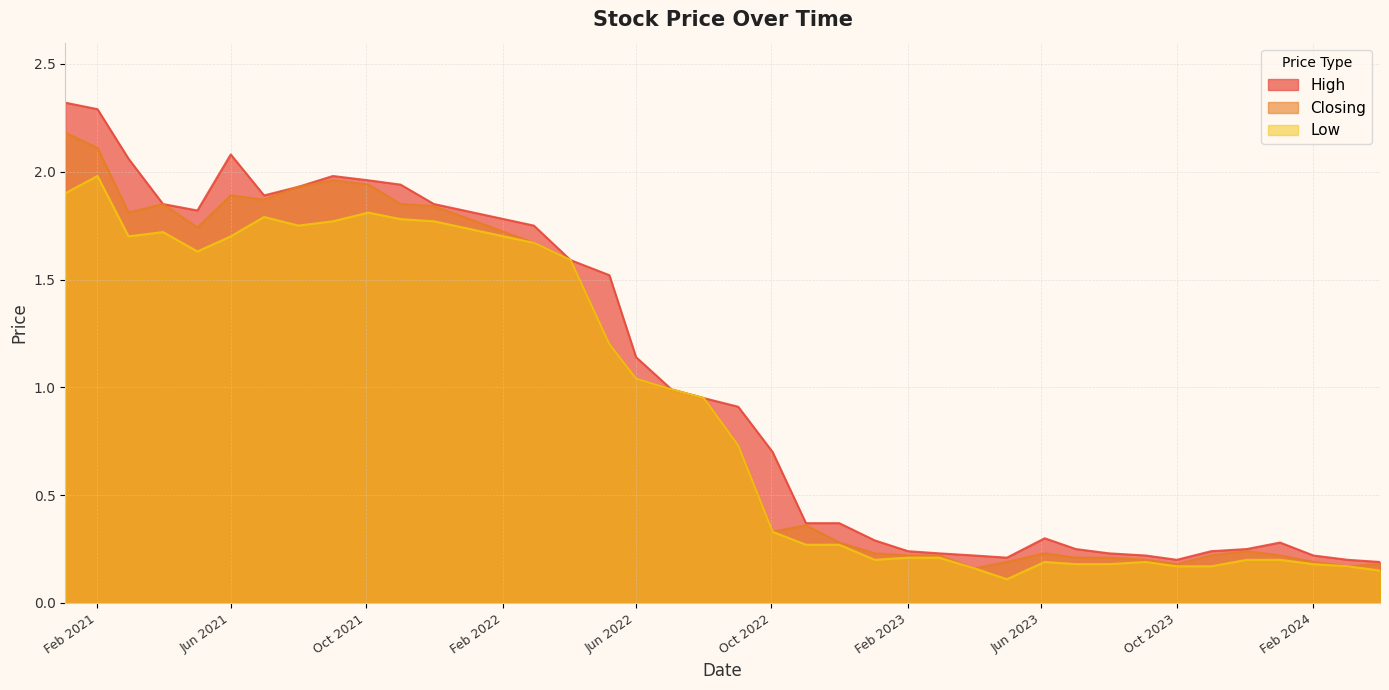

What is the lowest value of the Low series?

0.1